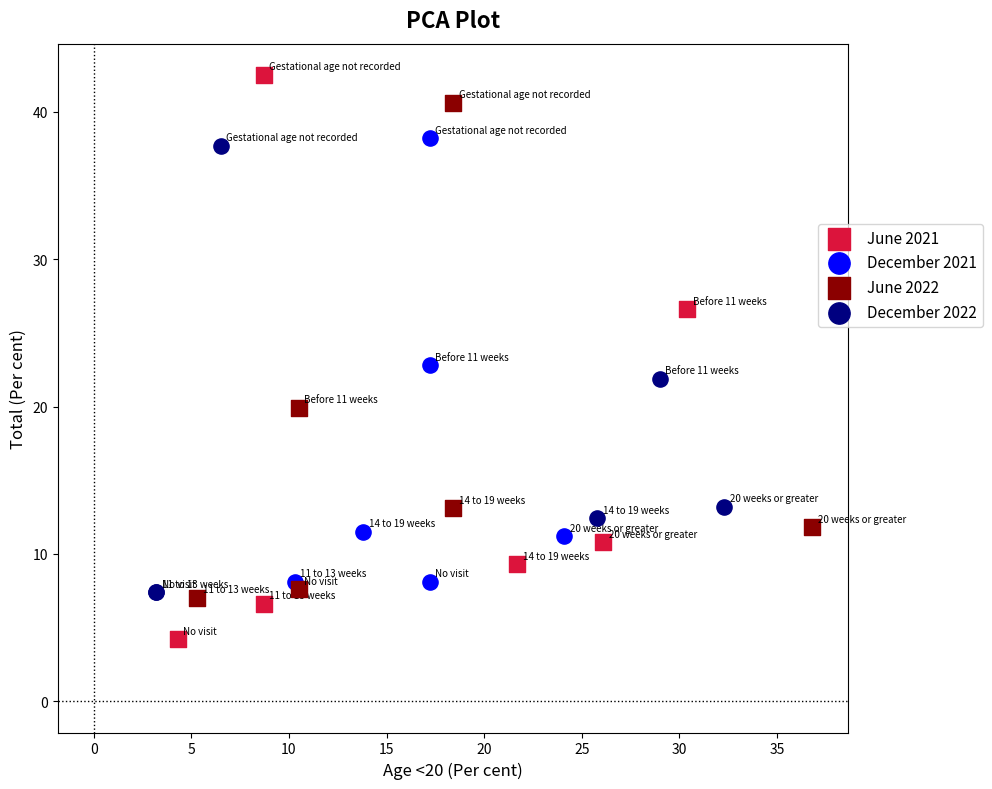

What are all the series names shown in the legend?

June 2021, December 2021, June 2022, December 2022